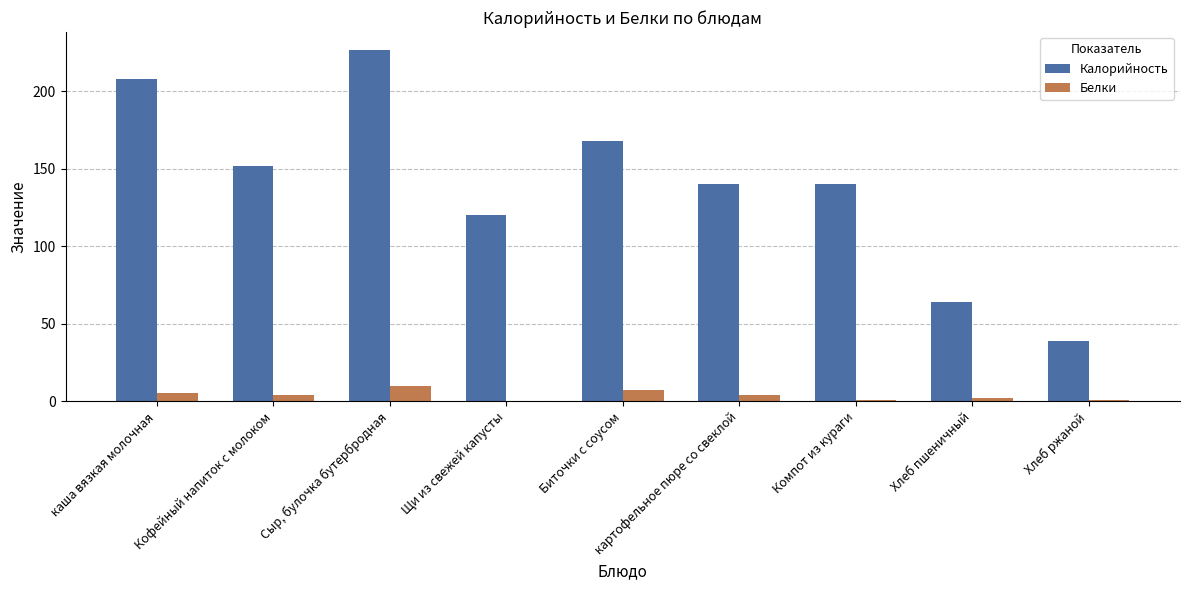

How many values in Белки are above zero?

8